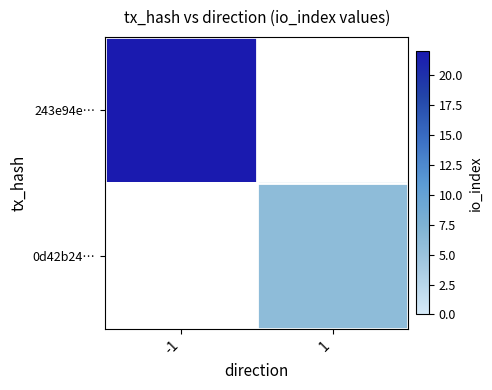

Which category has the lowest value across all series?

1